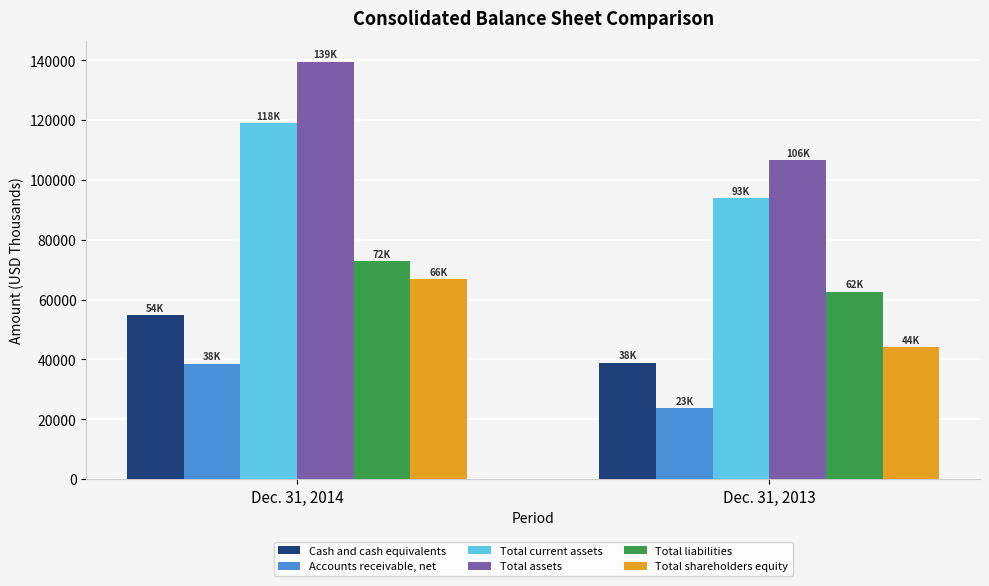

What is the difference between the maximum and minimum values in the Total liabilities series?

10230